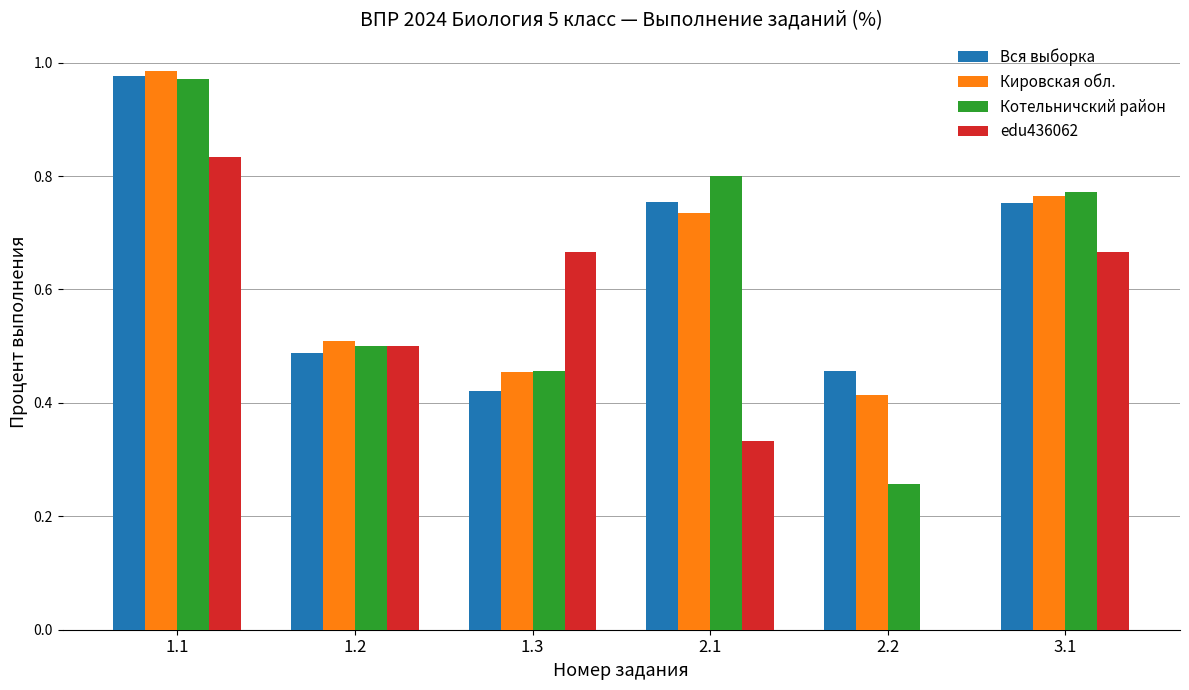

Is the value of edu436062 at 2.2 greater than the value of Вся выборка at 2.2?

No